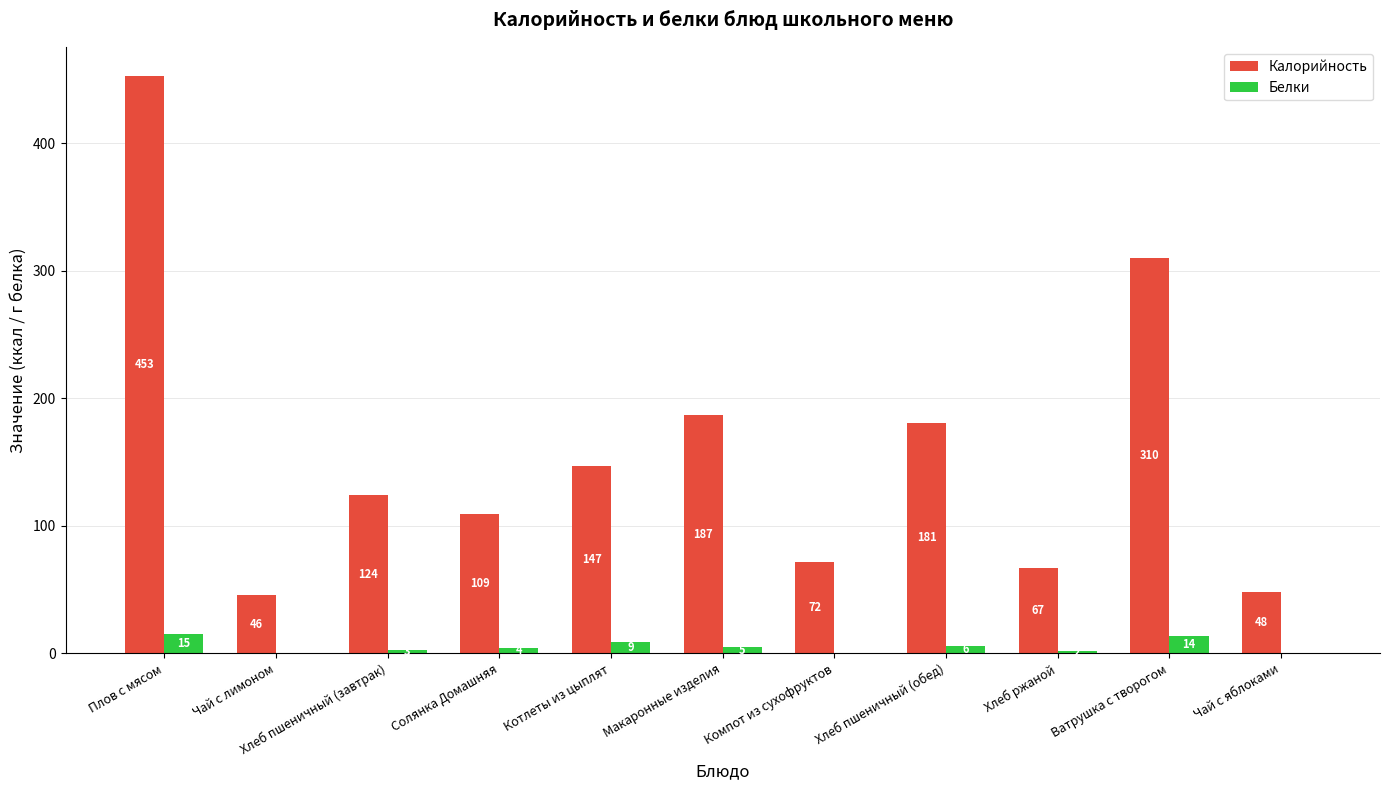

What is the maximum value shown in the chart?

453